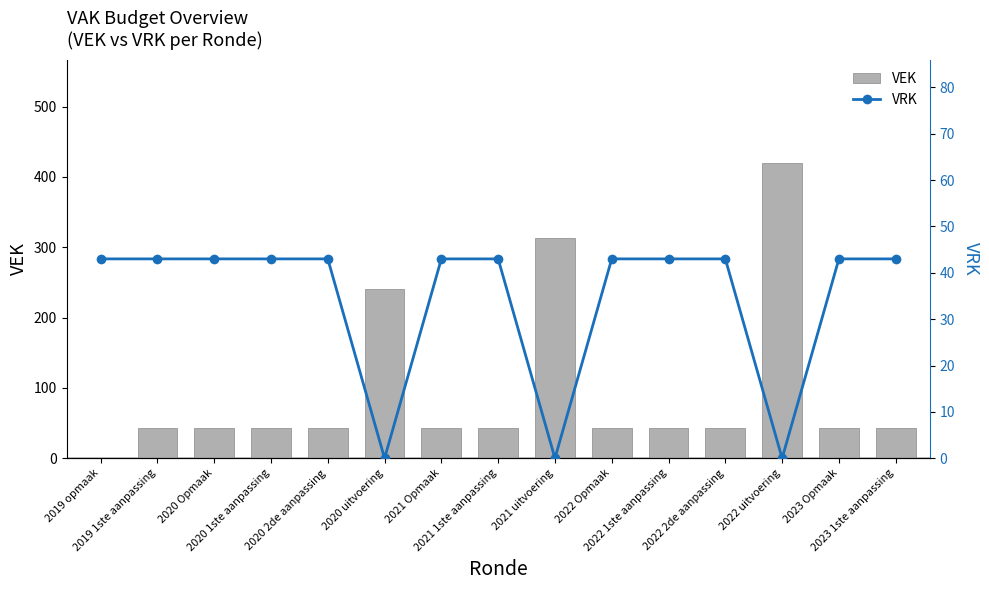

What are all the series names shown in the legend?

VEK, VRK